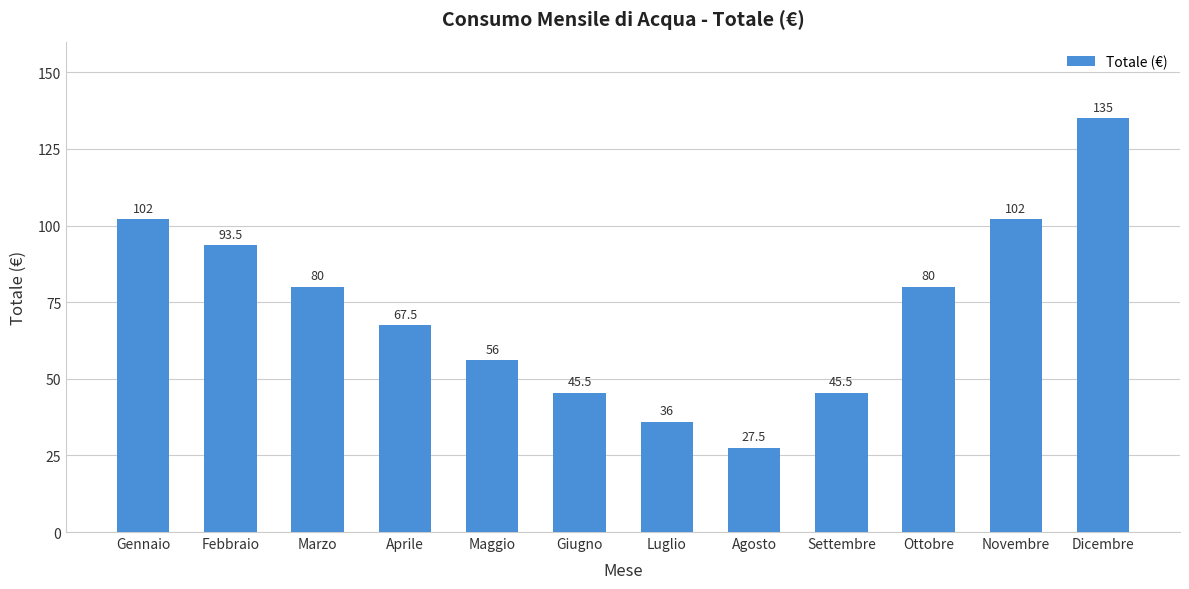

What is the difference between the maximum and minimum values?

107.5